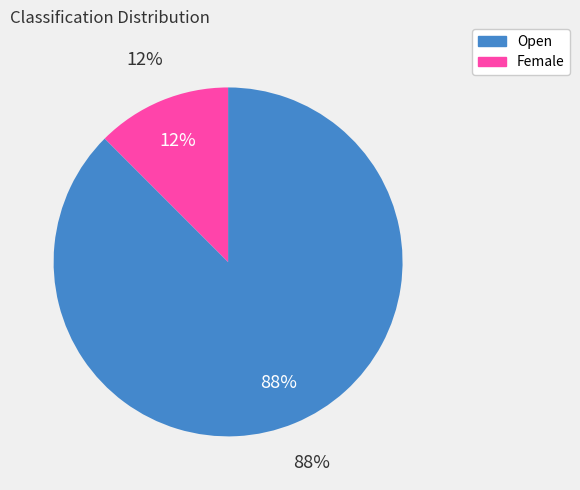

What percentage is the Female slice, to the nearest percent?

12%